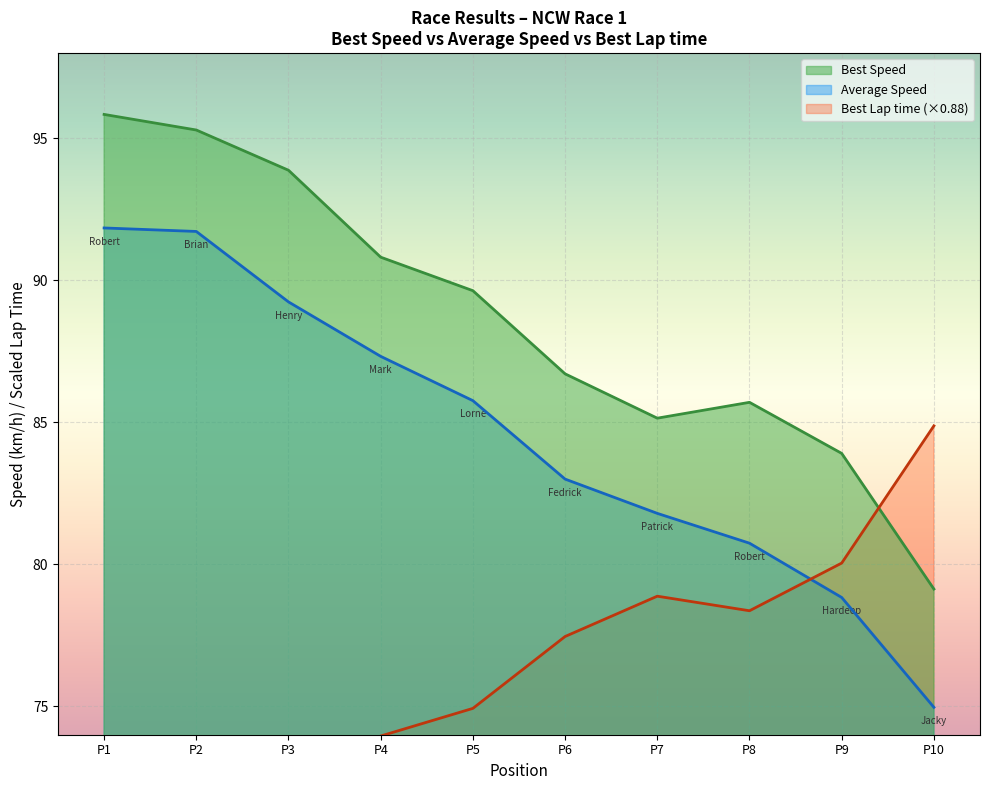

The value of Best Speed at P10 is 79.1. True or false?

True